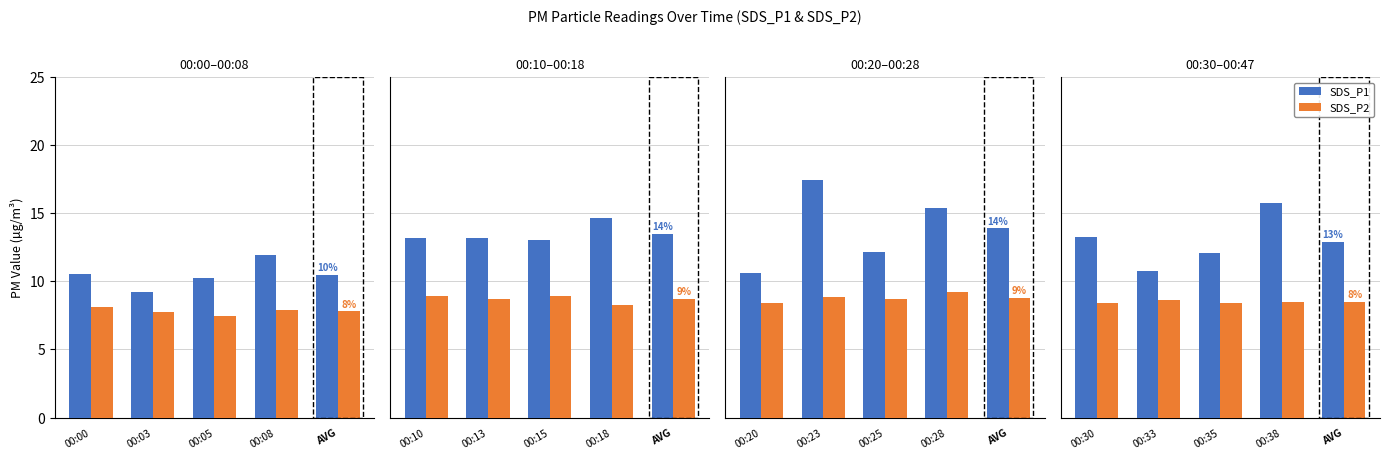

Does the chart contain any negative values?

No